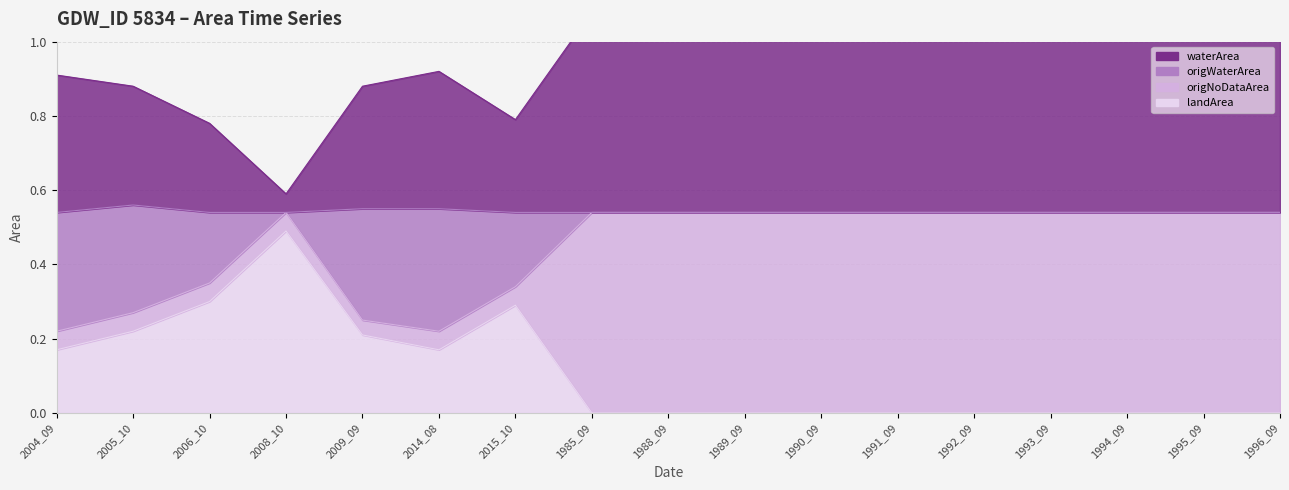

True or false: landArea and waterArea intersect in this chart.

False